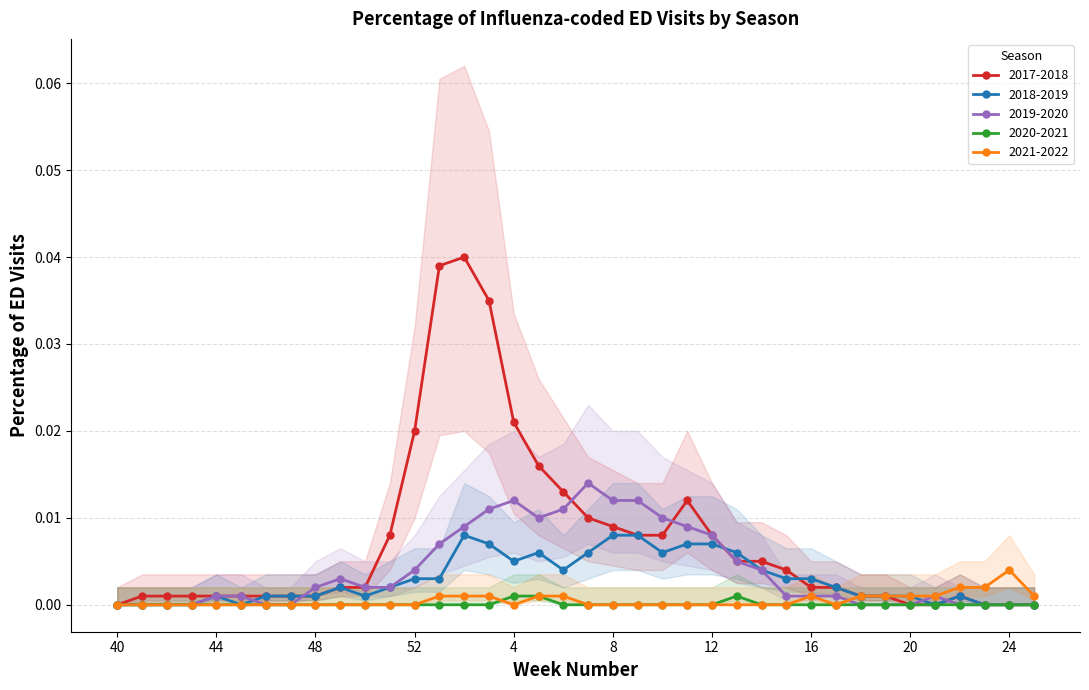

Which category has the lowest value in the 2019-2020 series?

40